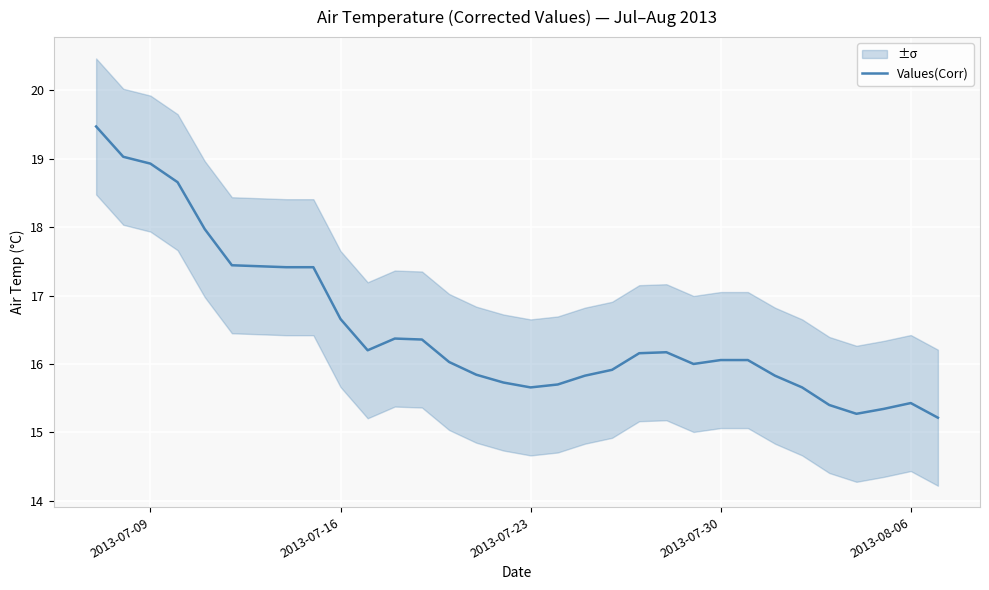

How many points are higher than both their immediate neighbors (excluding endpoints)?

3